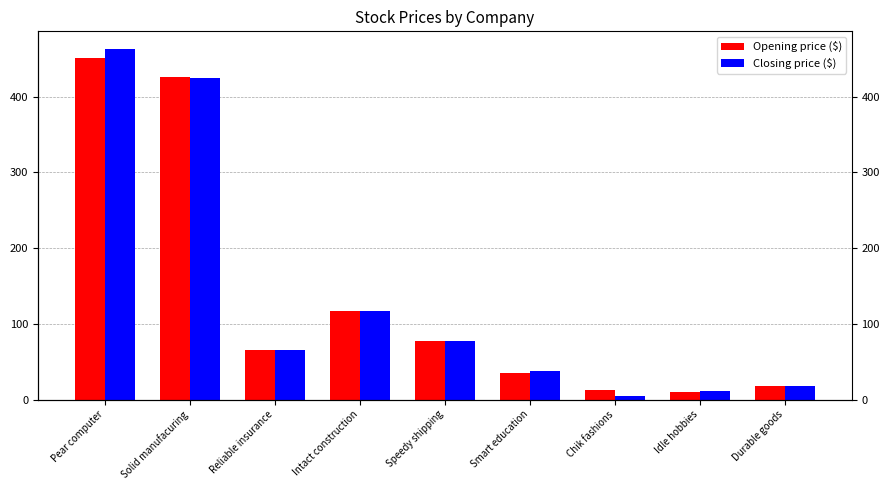

Reading right to left, extract all data points from this chart.

Opening price ($): Durable goods=17.7	Idle hobbies=10.0	Chik fashions=12.2	Smart education=35.4	Speedy shipping=77.4	Intact construction=117.4	Reliable insurance=65.5	Solid manufacuring=425.4	Pear computer=450.6
Closing price ($): Durable goods=17.9	Idle hobbies=10.9	Chik fashions=4.6	Smart education=37.9	Speedy shipping=77.7	Intact construction=116.8	Reliable insurance=65.6	Solid manufacuring=424.2	Pear computer=463.1